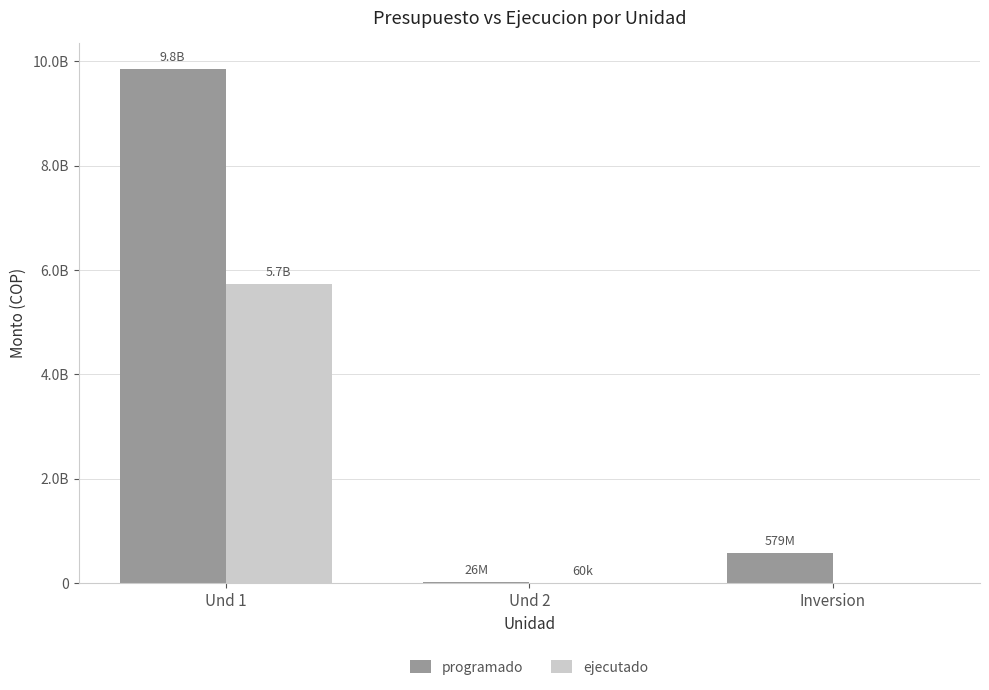

The value of programado at Inversion is 208074085. True or false?

False